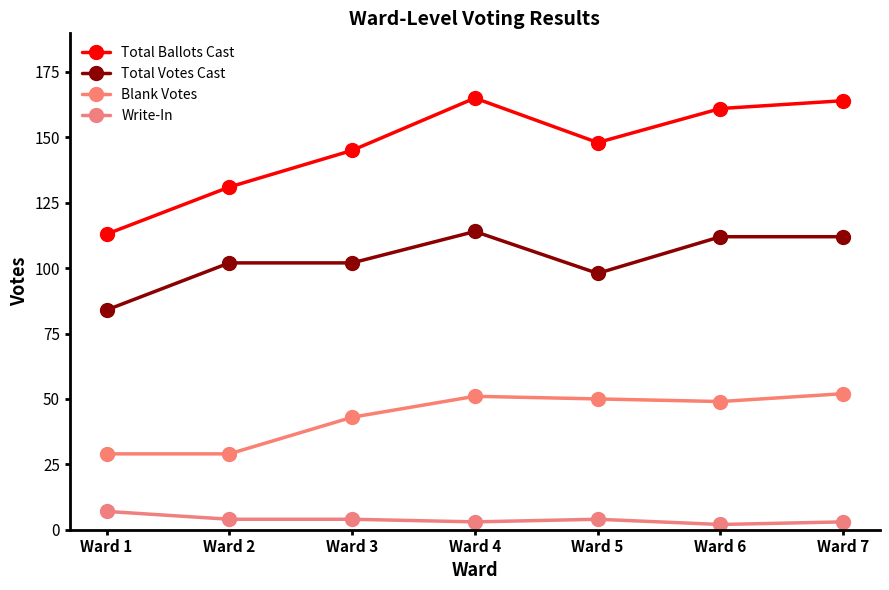

At which label is Total Votes Cast closest to 99?

Ward 5